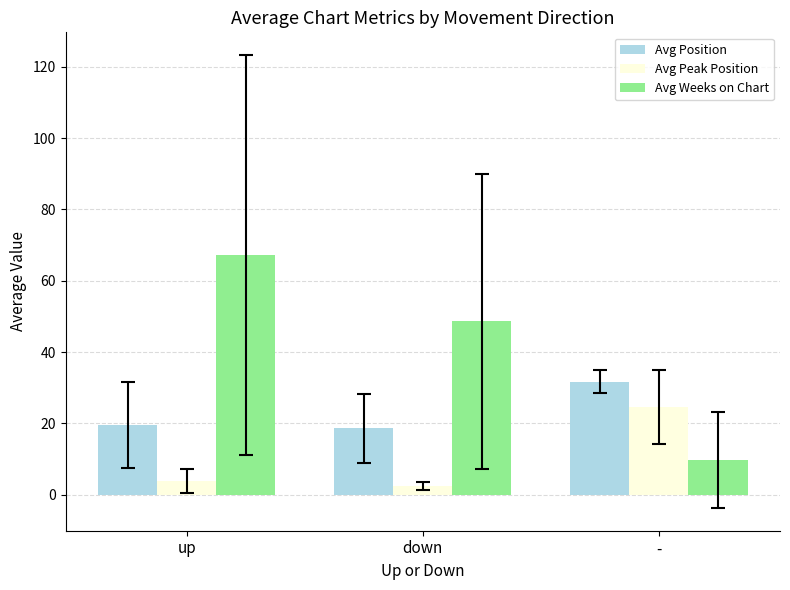

How many bars are there in each group?

3